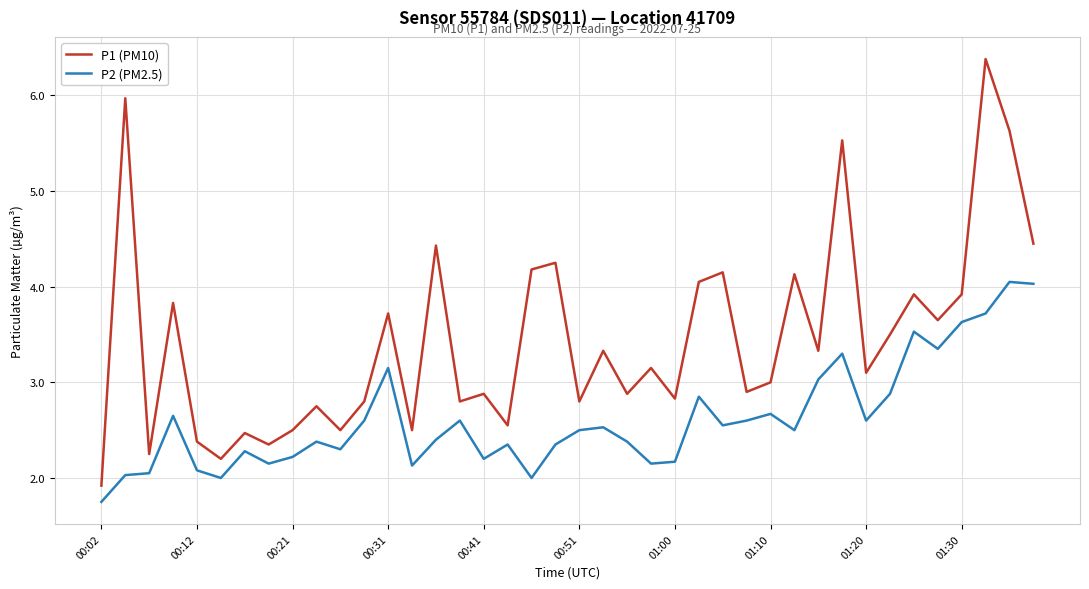

Which series has the largest total across all categories?

P1 (PM10)